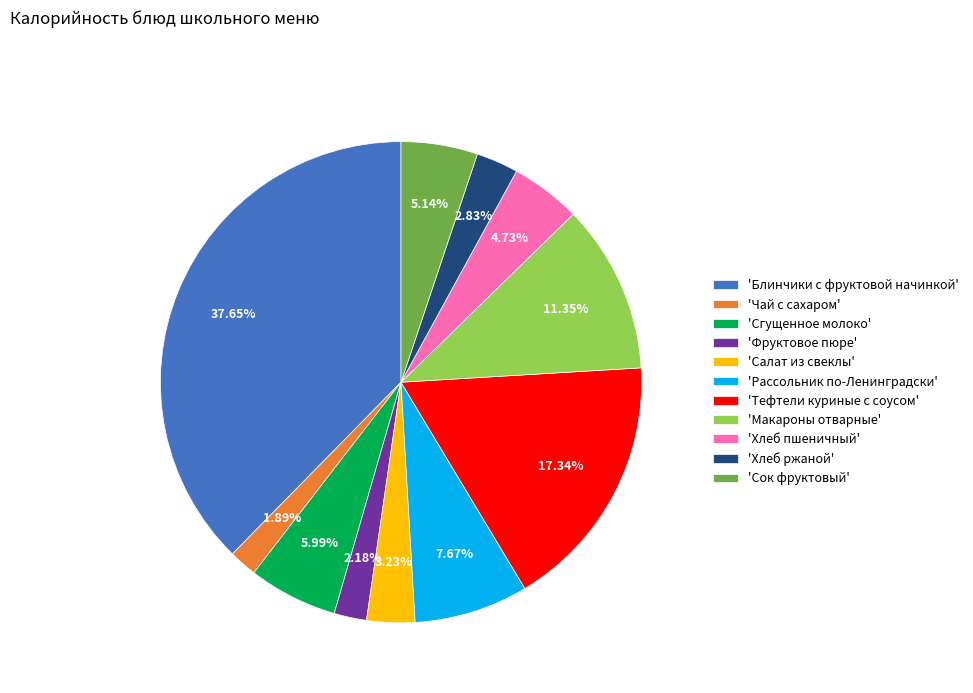

Is there a majority slice in this chart?

No